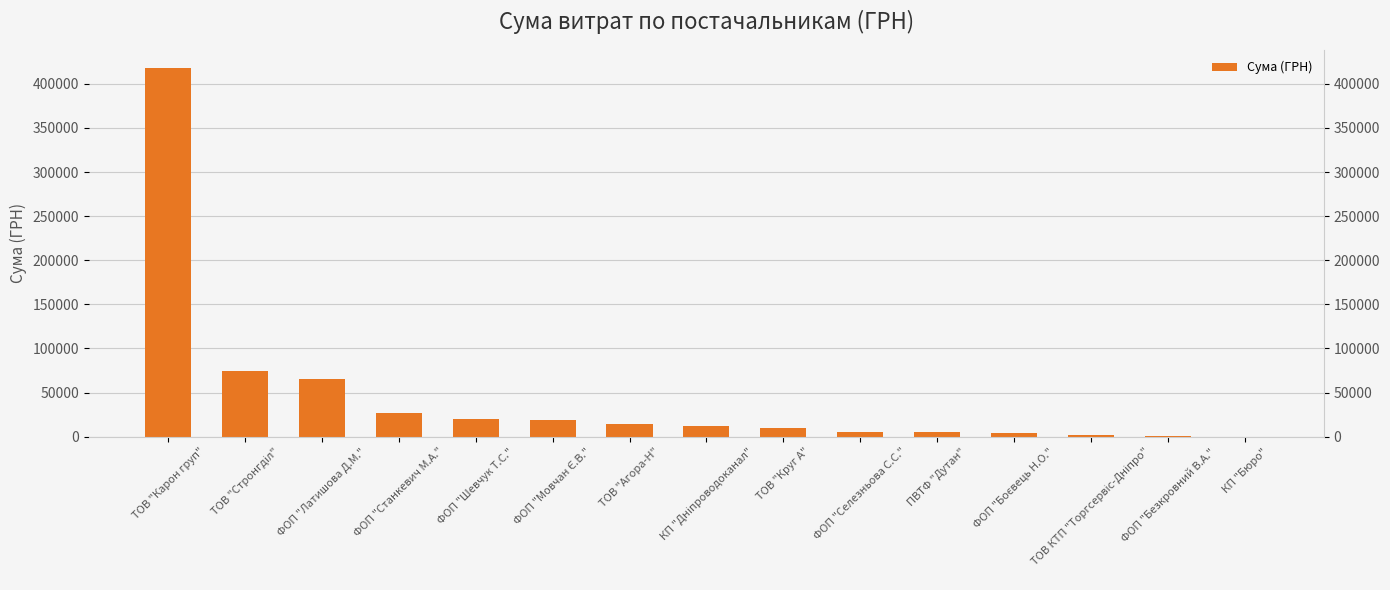

At which category does the chart reach its peak across all series?

ТОВ "Карон груп"